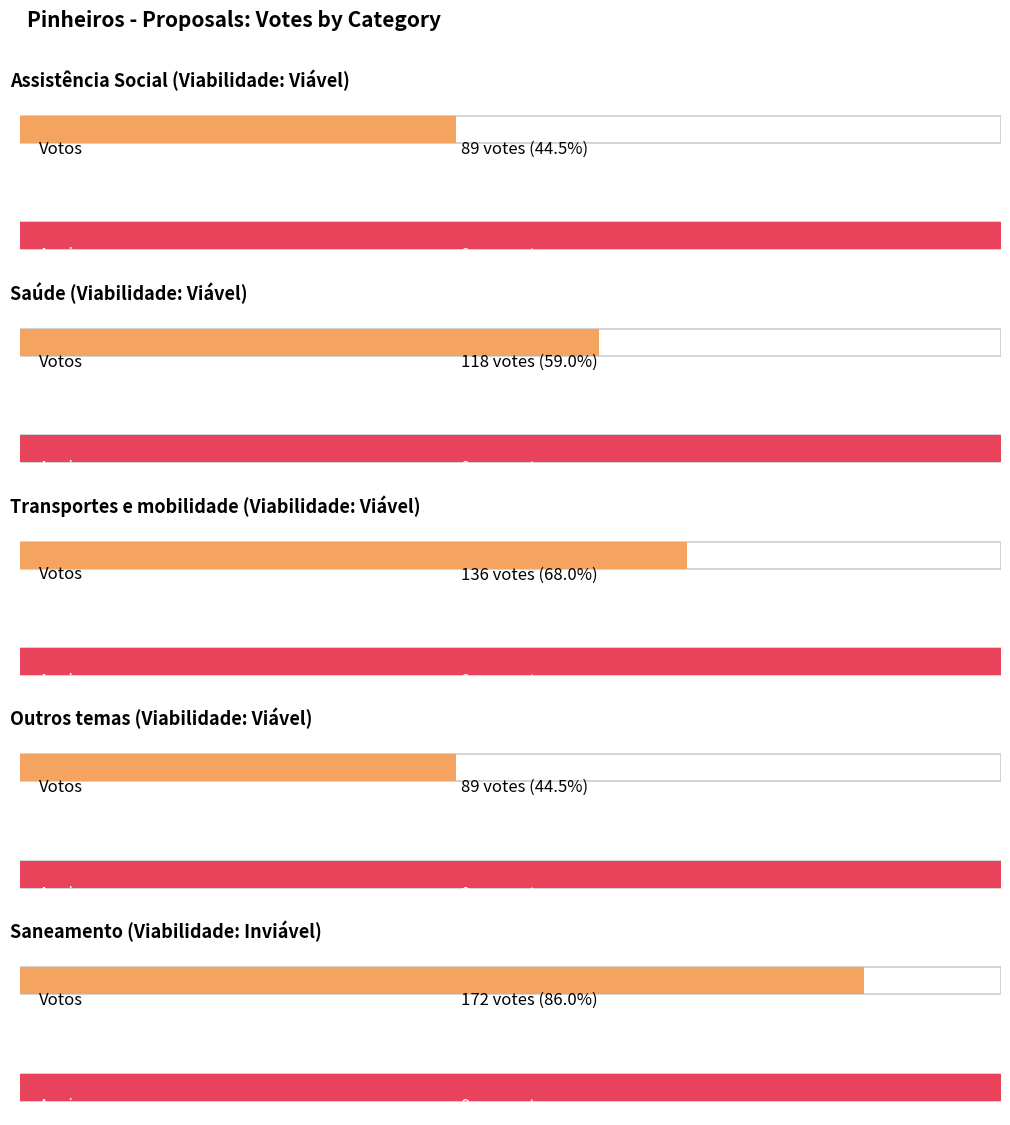

Which category has the lowest value in the Votos series?

Assistência Social